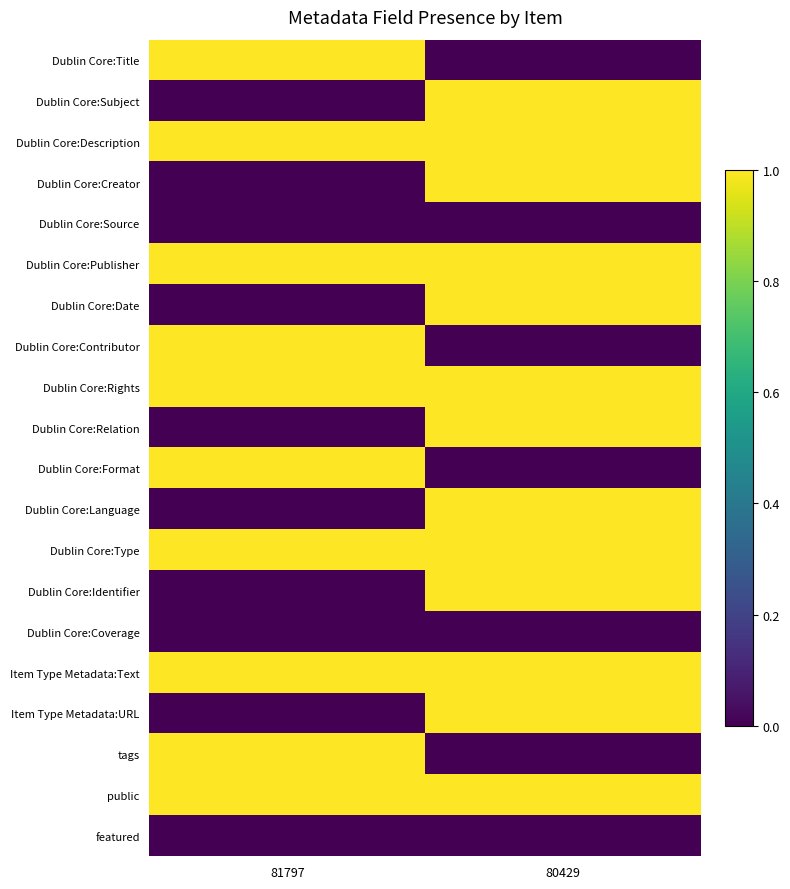

What is the difference between the highest and lowest values at 81797?

1